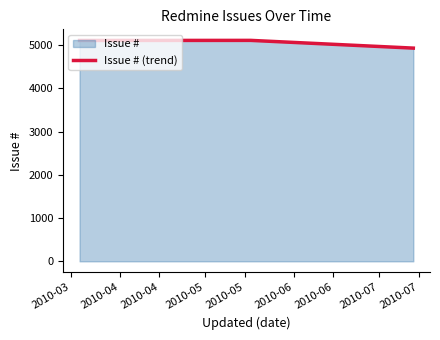

Count the number of categories in the chart.

3